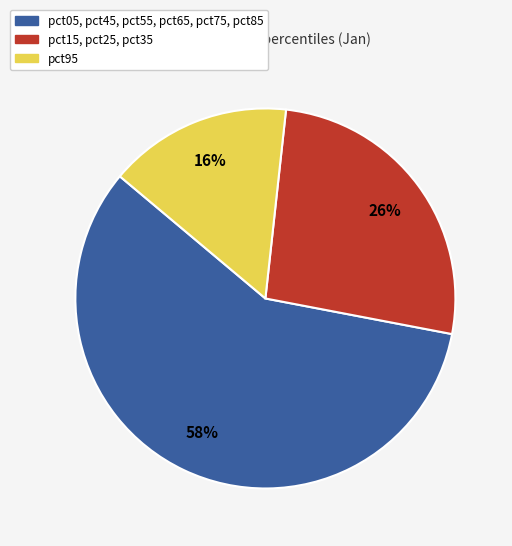

Count the number of slices in the pie.

3